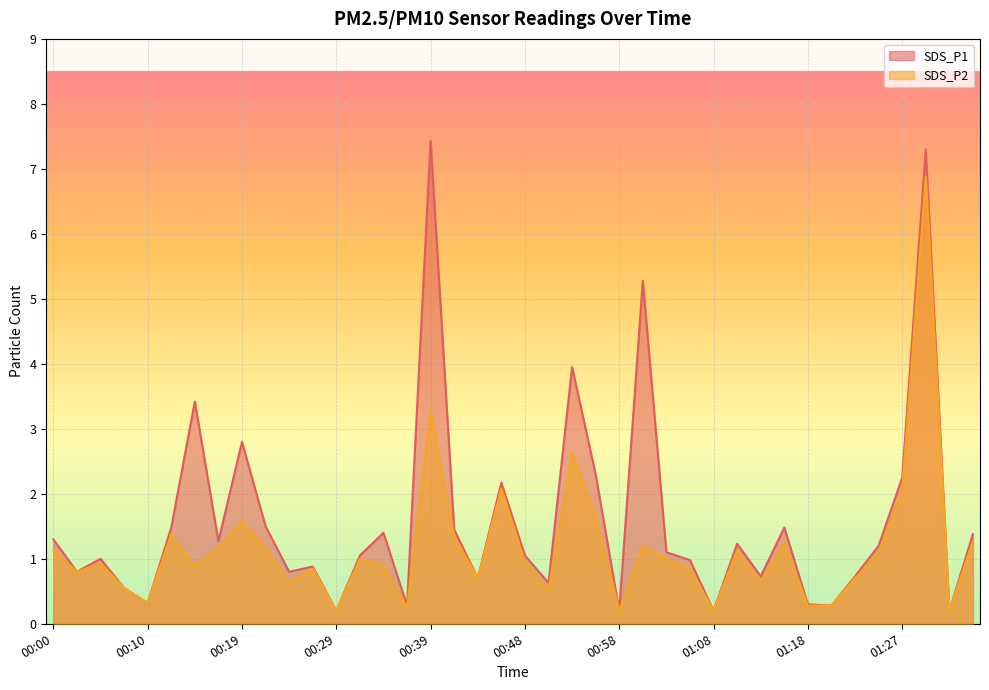

What is the sum of all SDS_P1 values?

63.6